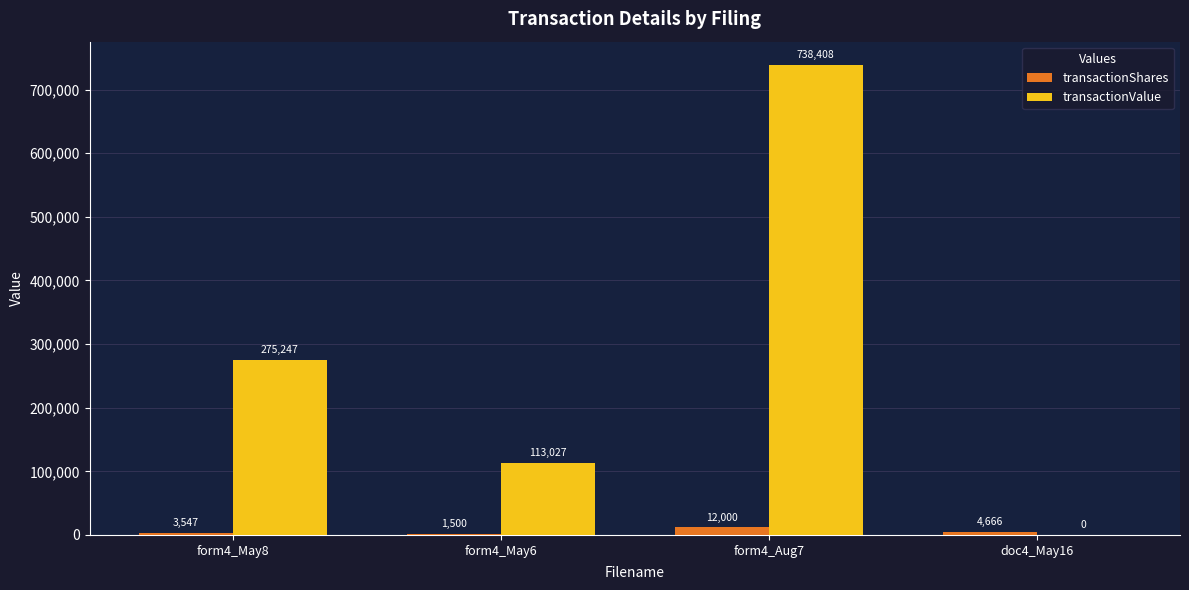

Is the value of transactionValue at form4_May8 greater than the value of transactionShares at doc4_May16?

Yes